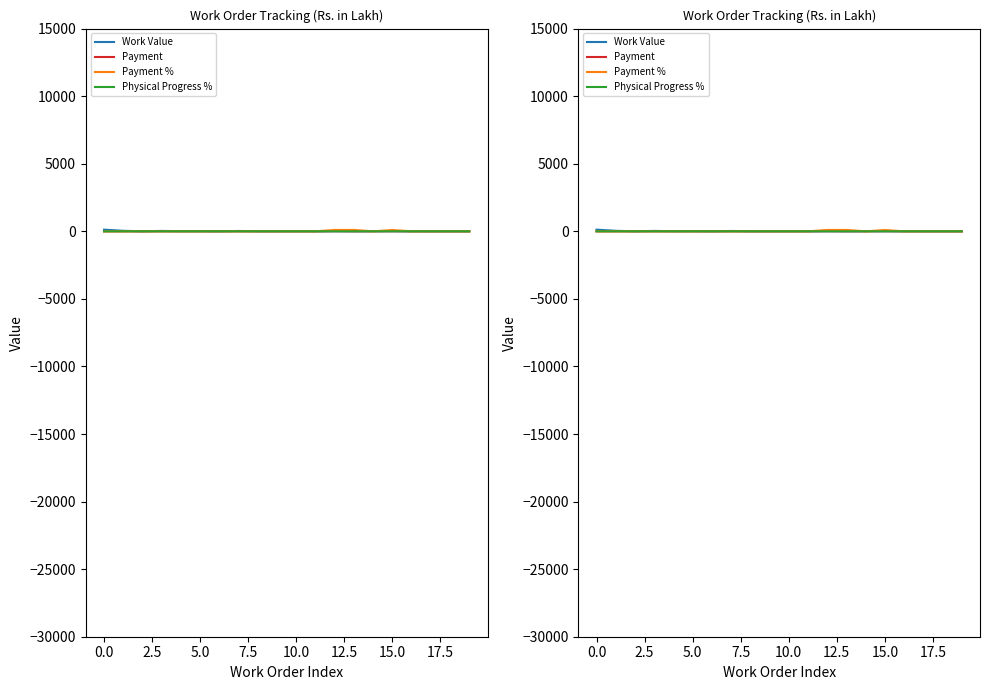

How many lines are shown in the chart?

4